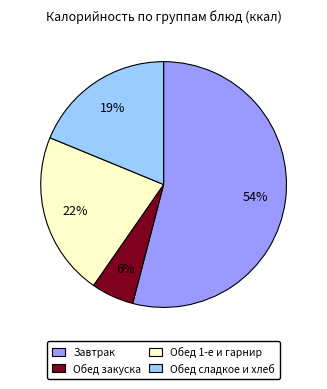

To the nearest percent, what is the difference between the largest and smallest slice percentages?

48%